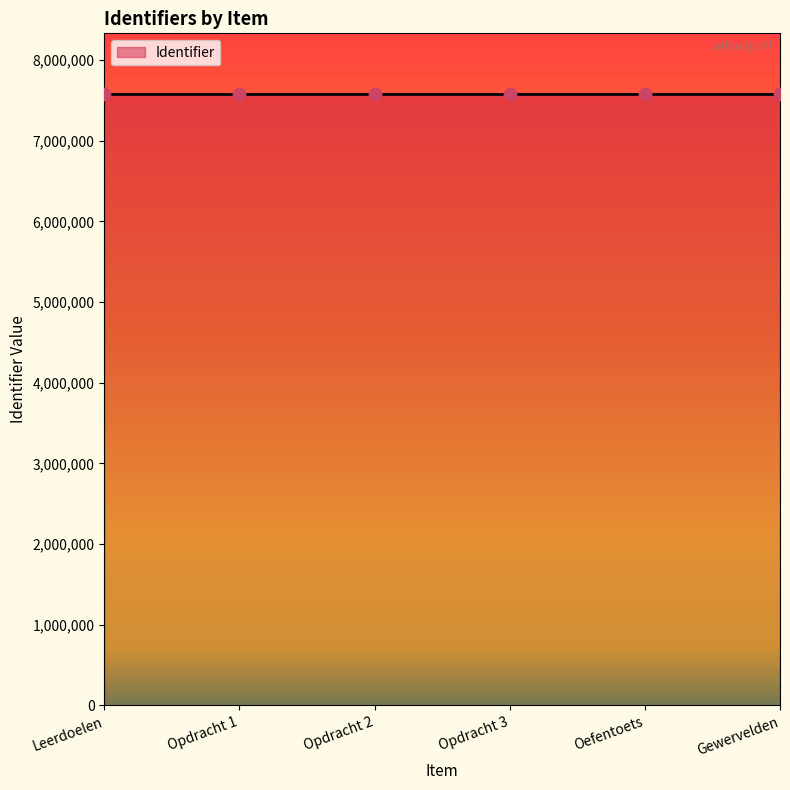

Approximately how many times larger is the value at Leerdoelen compared to Opdracht 3?

1.0